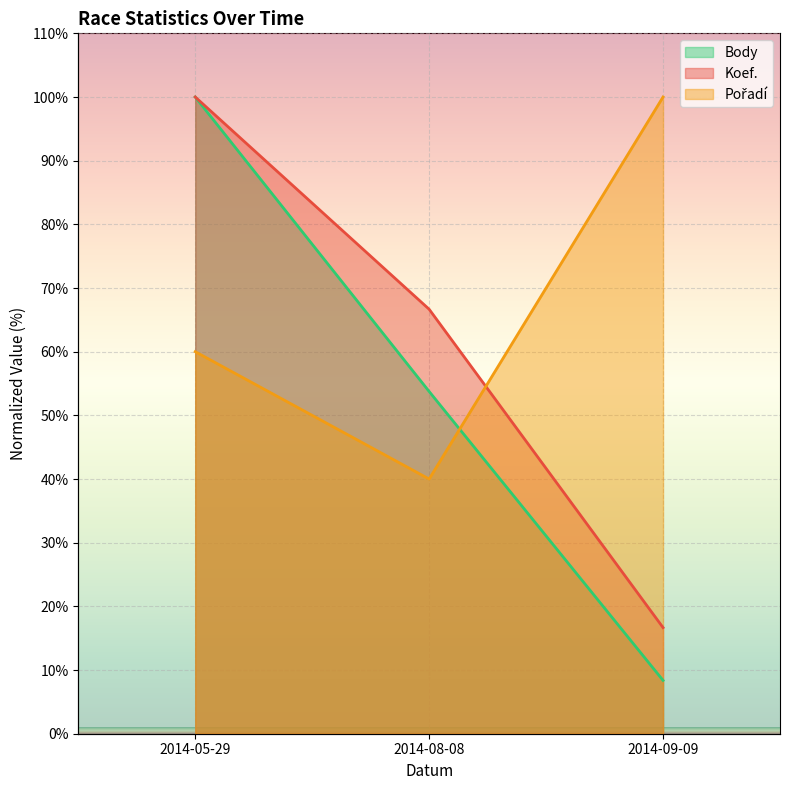

What is the average value of the Pořadí series?

66.7